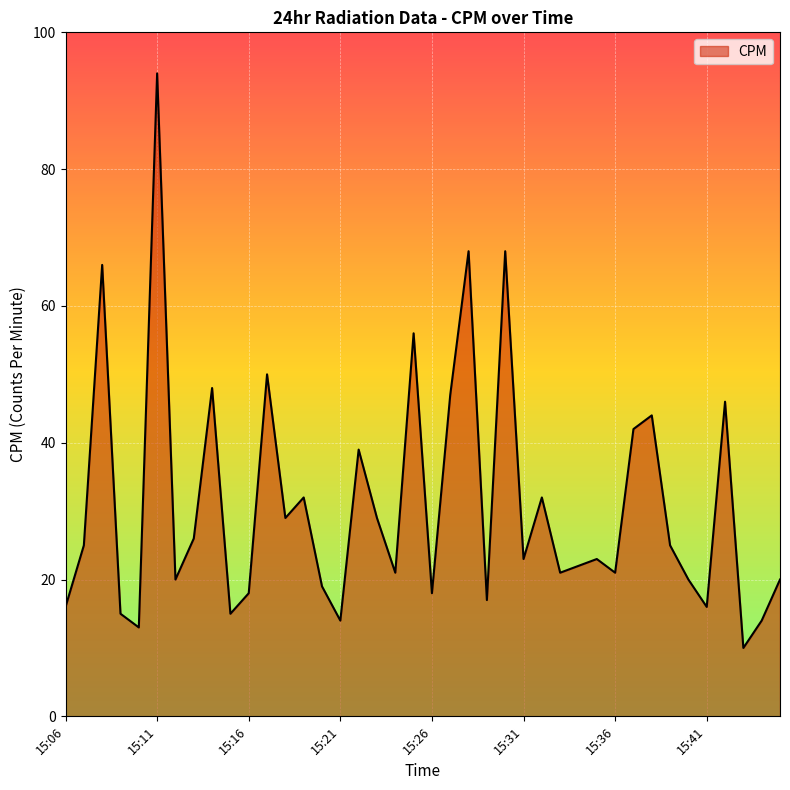

How many interior local valleys (lower than both neighbors) does the data have?

13